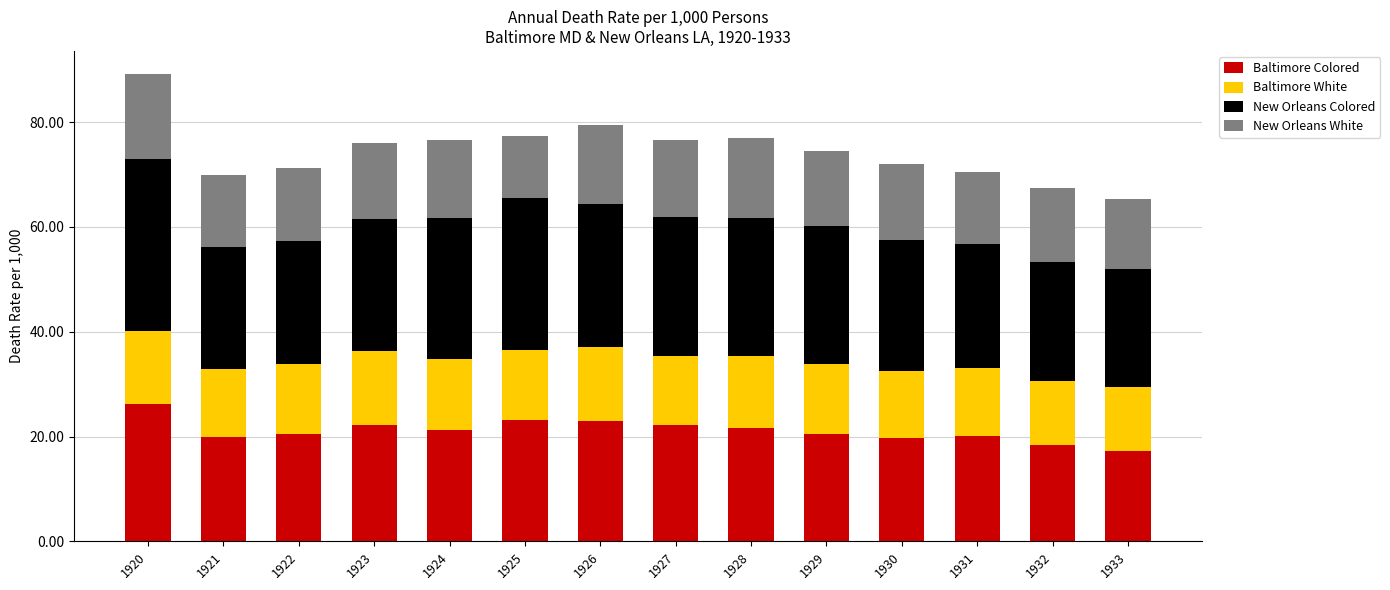

What is the highest value of the Baltimore Colored series?

26.1